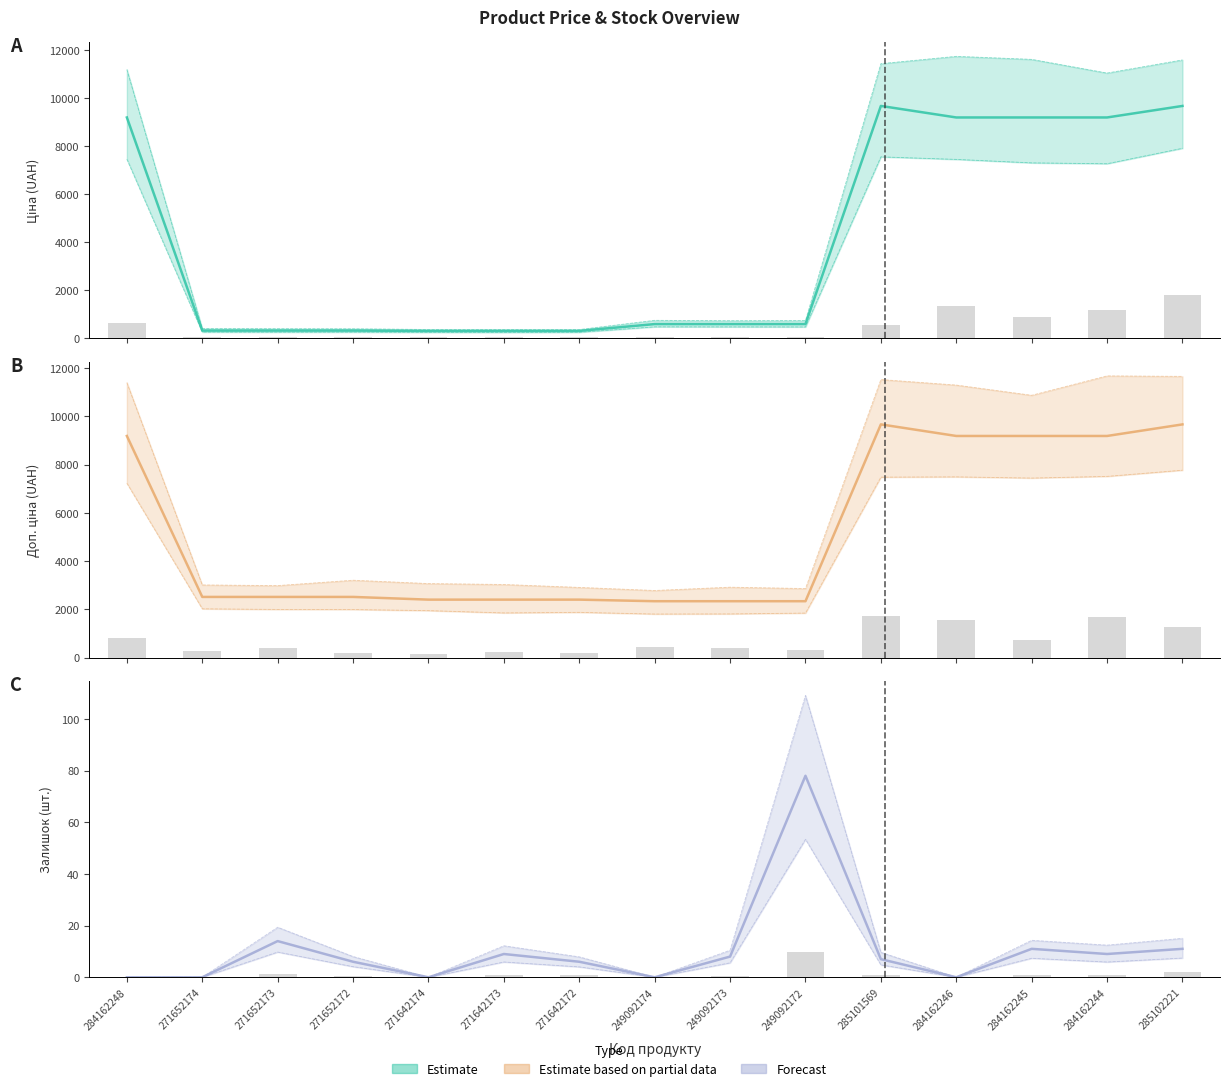

What is the value of the Доп. ціна bar at the 3rd from the left?

2517.5